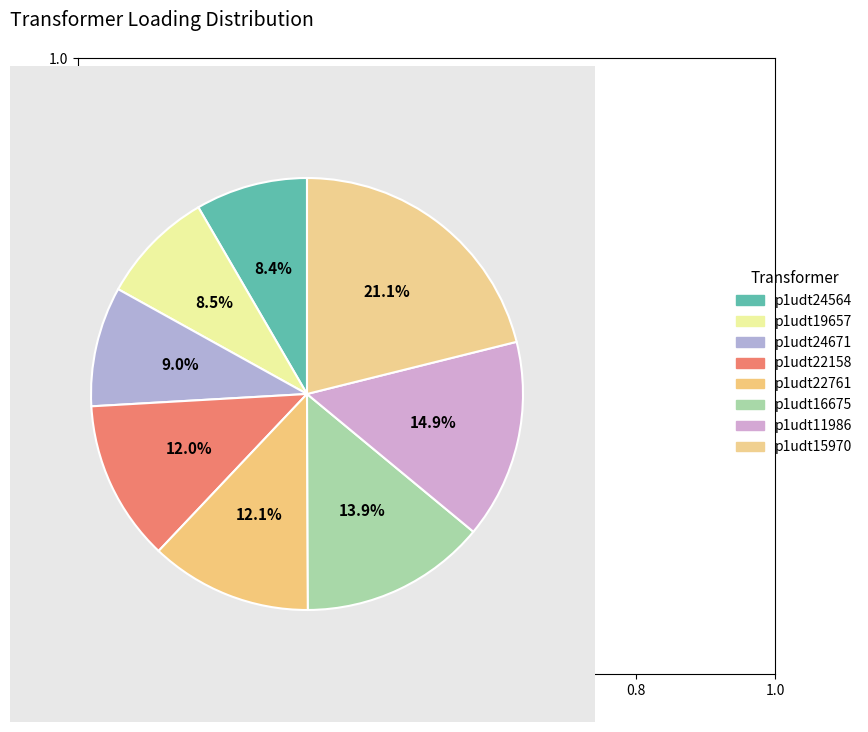

Which slice is the largest?

p1udt15970